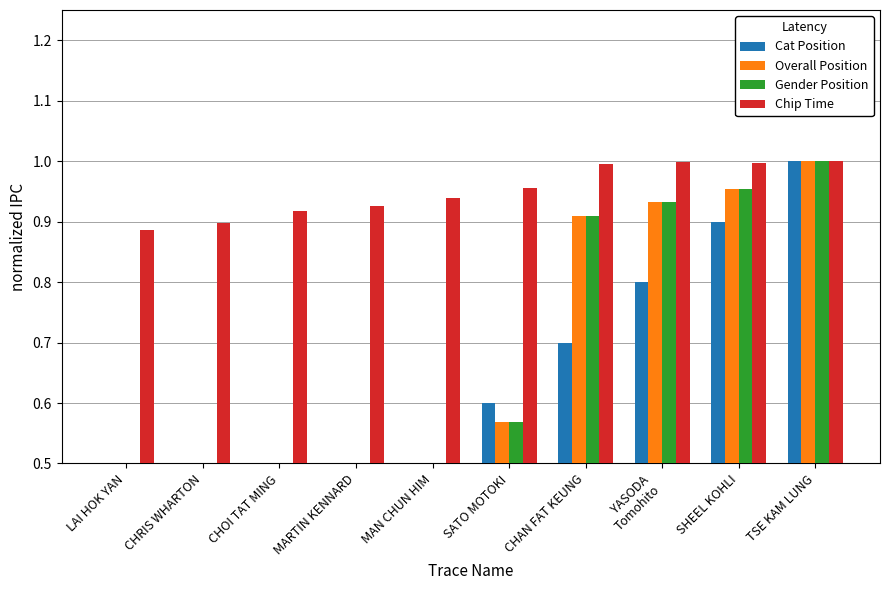

What is the maximum value for Cat Position?

1.0